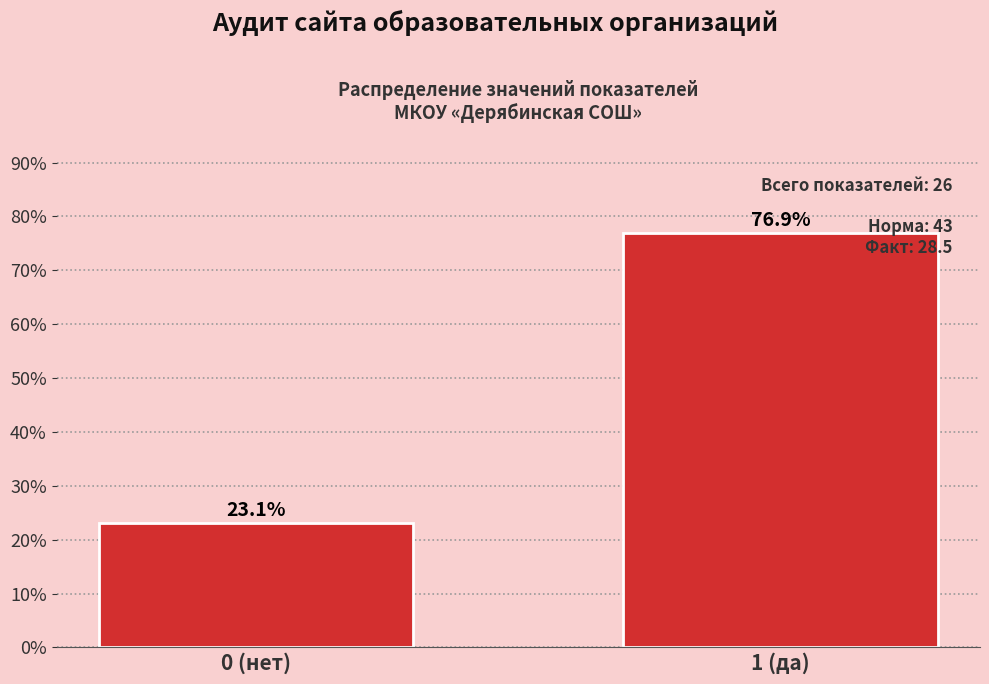

Reading left to right, extract all data points from this chart.

23.1	76.9